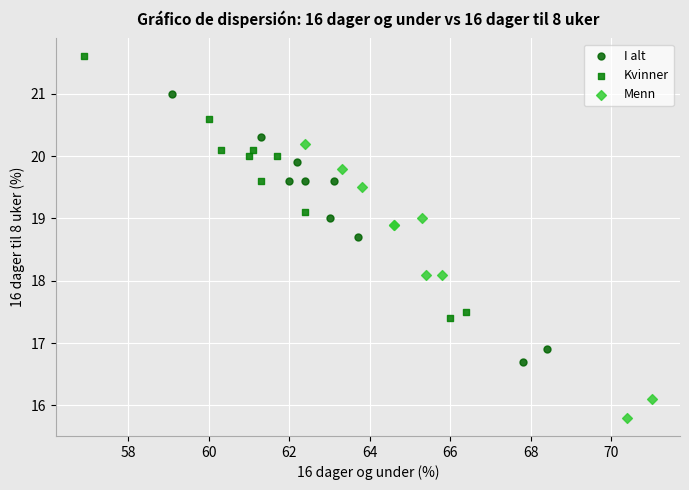

Which series has the widest spread of Y values?

Menn